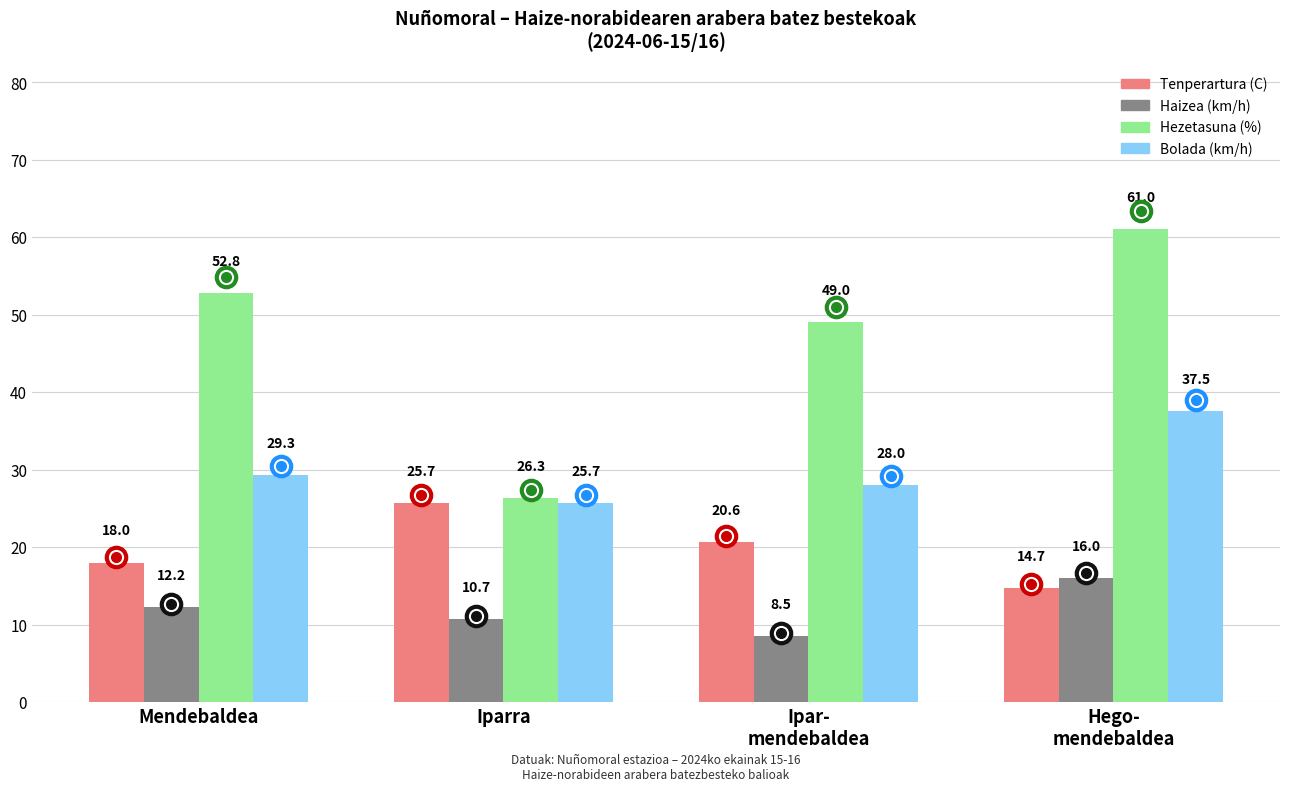

List the labels in order of Tenperartura (C) value, smallest first.

Hego-
mendebaldea, Mendebaldea, Ipar-
mendebaldea, Iparra